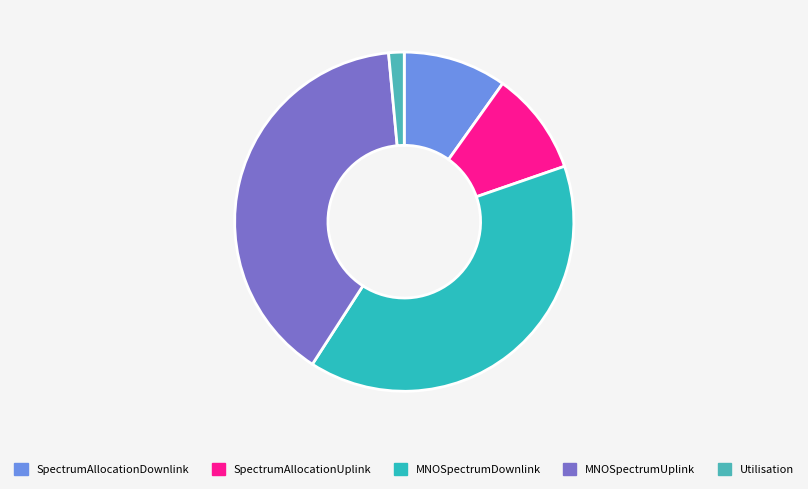

Rank the categories by value from lowest to highest.

Utilisation, SpectrumAllocationDownlink, SpectrumAllocationUplink, MNOSpectrumDownlink, MNOSpectrumUplink